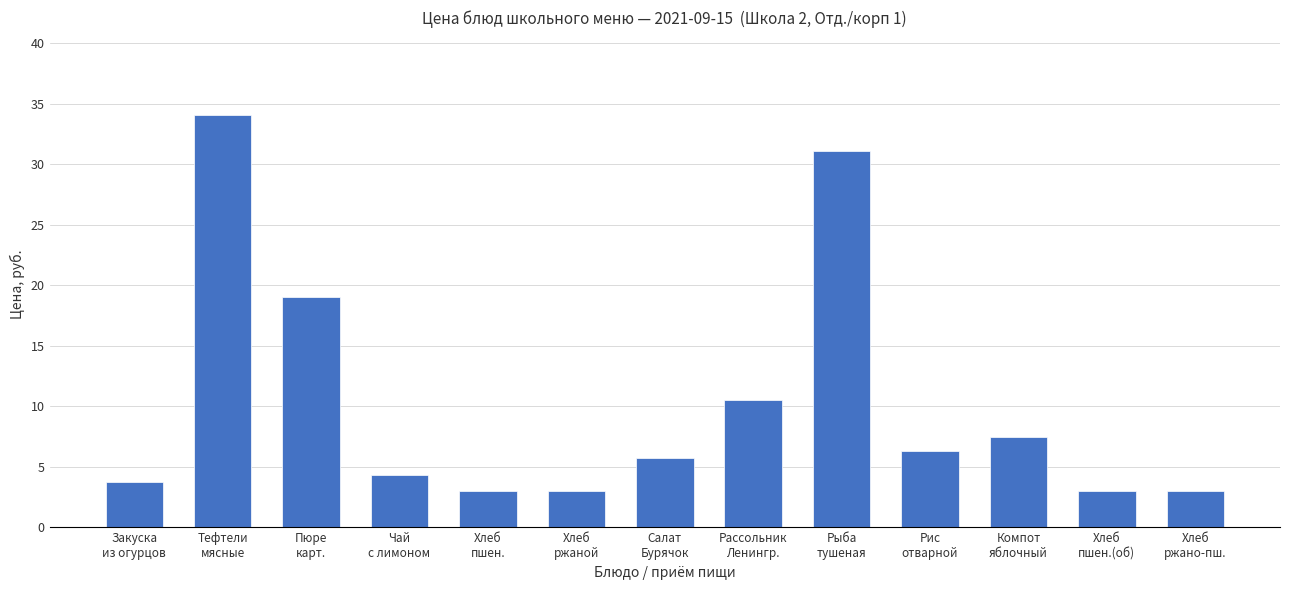

True or false: the data shows 4.3 at Чай
с лимоном.

True